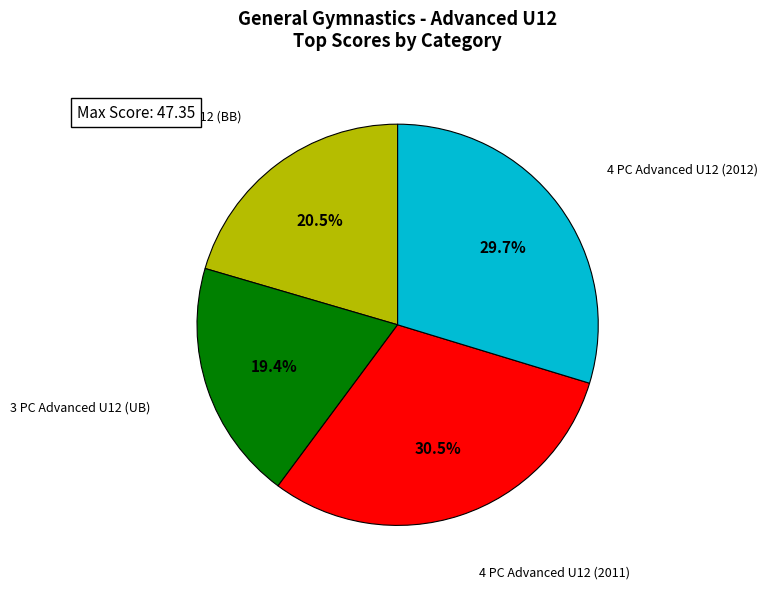

Does any single category account for the majority?

No